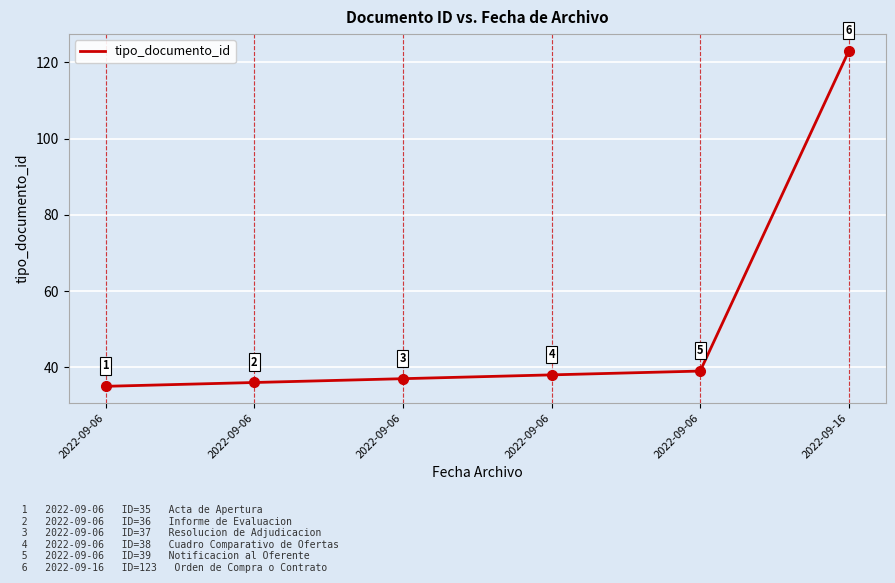

Which label corresponds to the smallest value in the chart?

2022-09-06